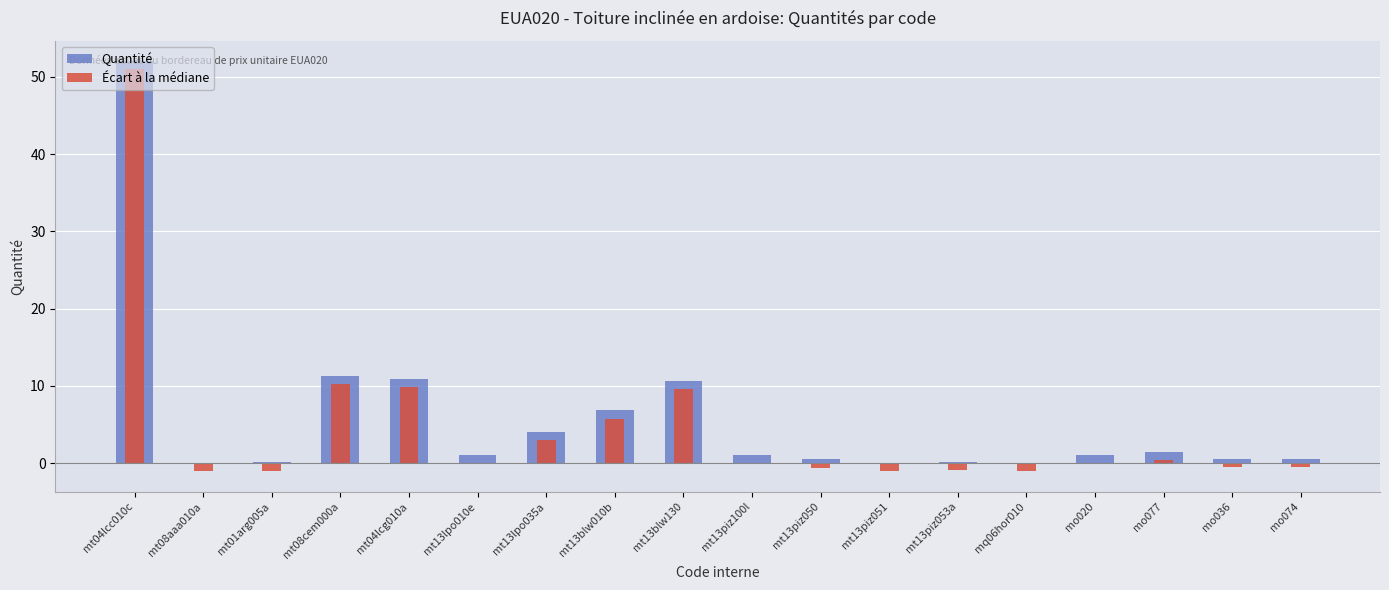

Where is Écart à la médiane nearest to the value 24?

mt08cem000a